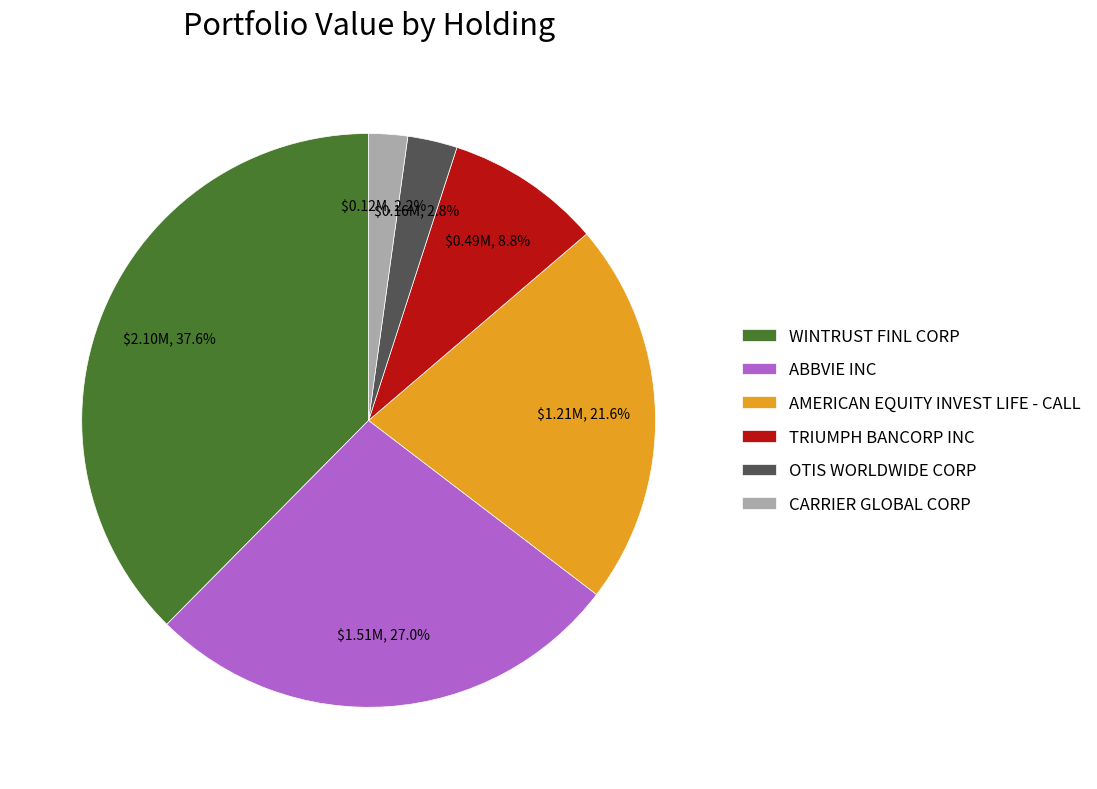

Does ABBVIE INC account for over 50% of the chart?

No